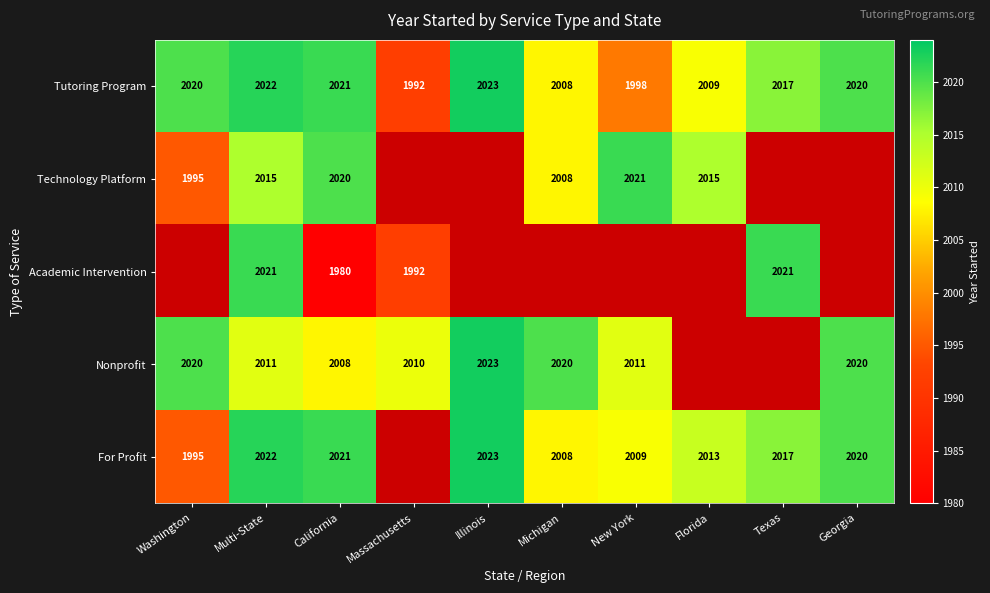

What is the total value across all series at Multi-State?

10091